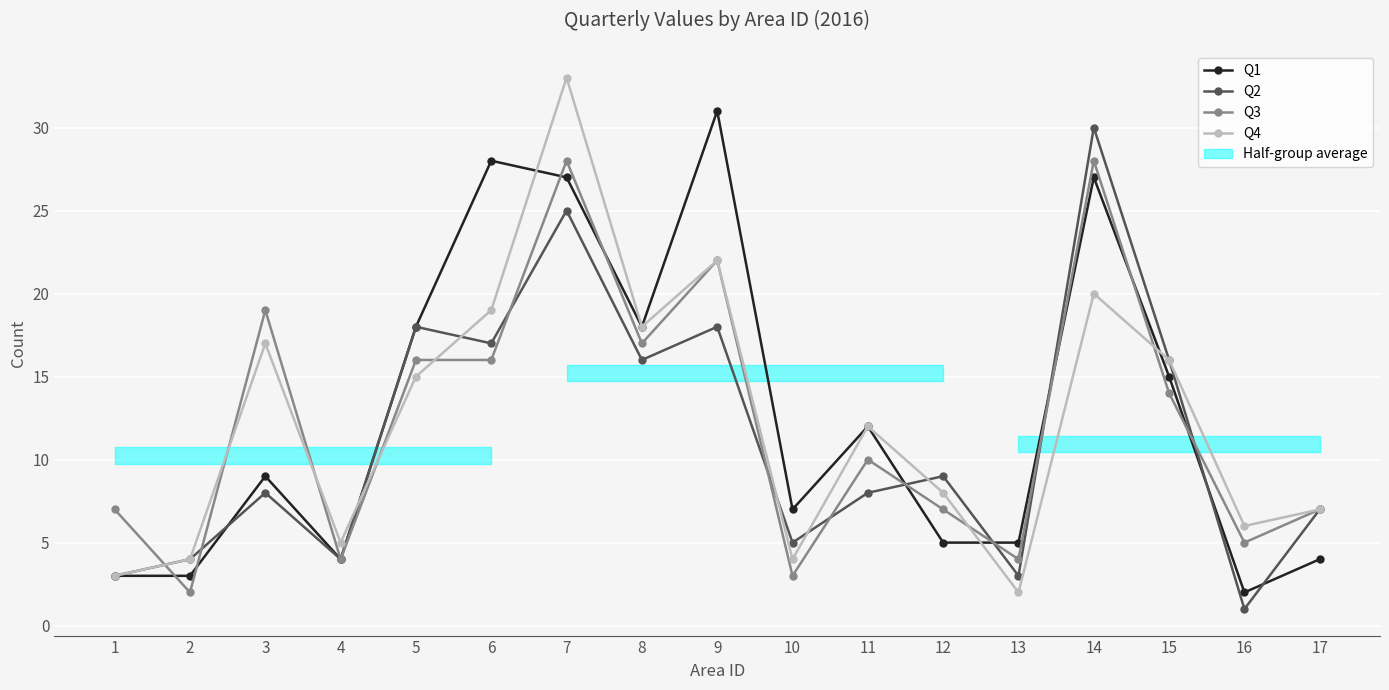

Rank the series by their maximum value, from highest to lowest.

Q4, Q1, Q2, Q3